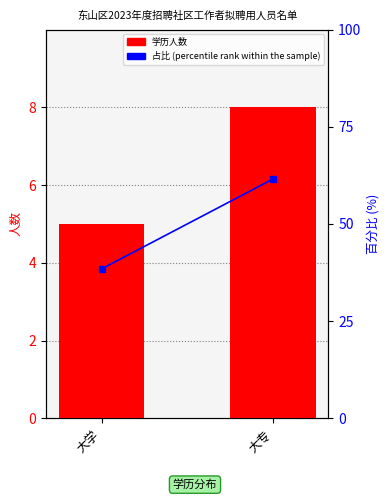

Where is percentile rank within the sample nearest to the value 50?

大学